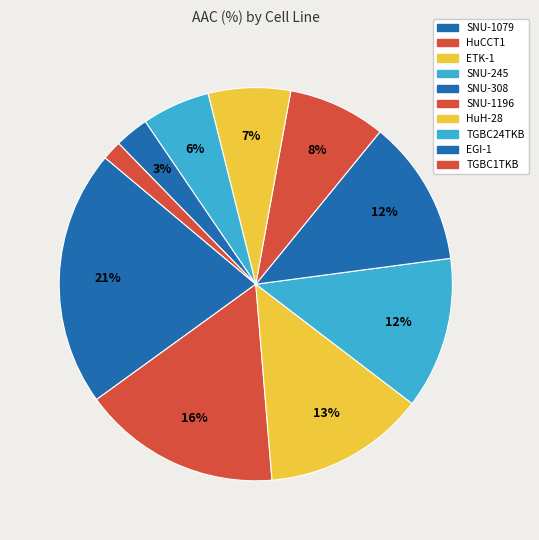

How many segments does this pie chart have?

10